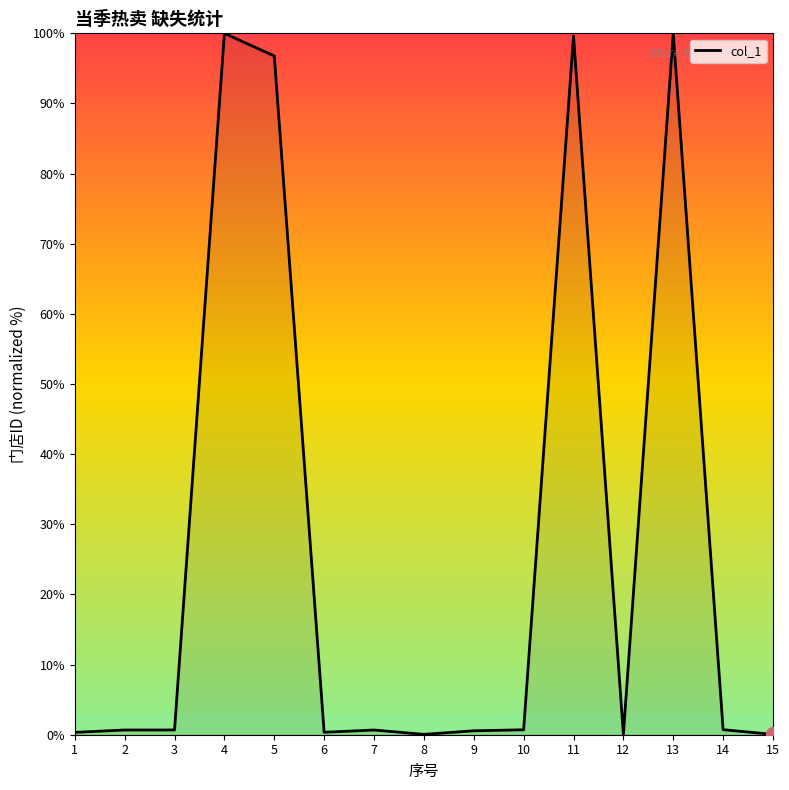

At which label is the value closest to 50?

5